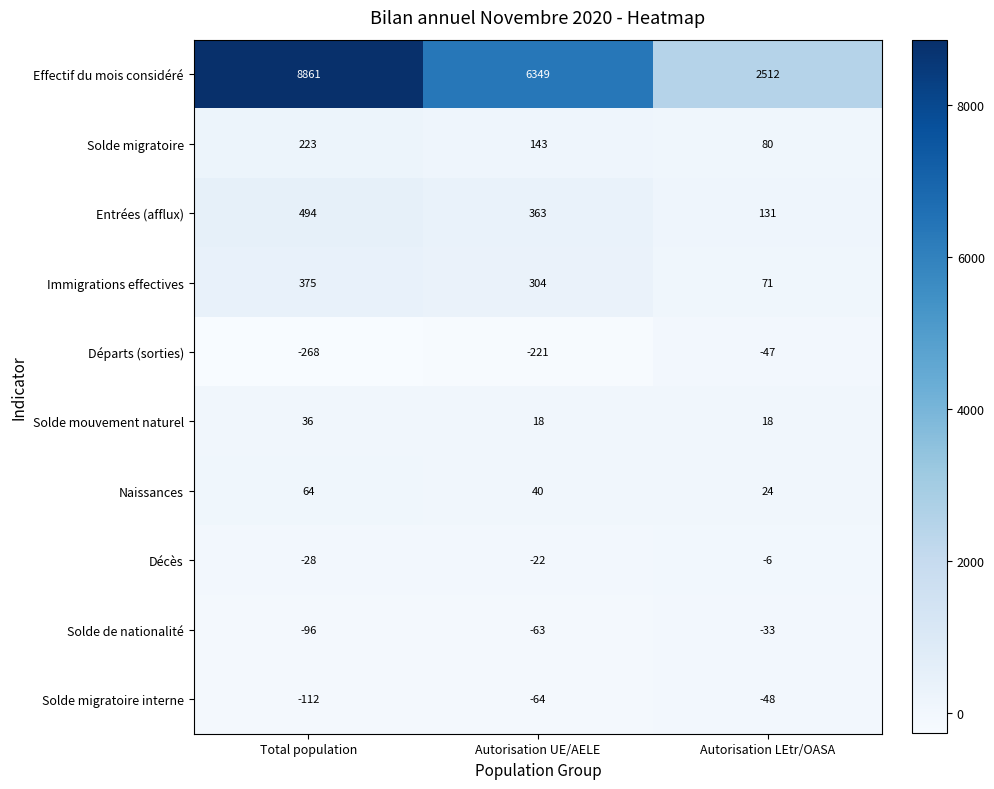

At which category does the chart reach its peak across all series?

Total population